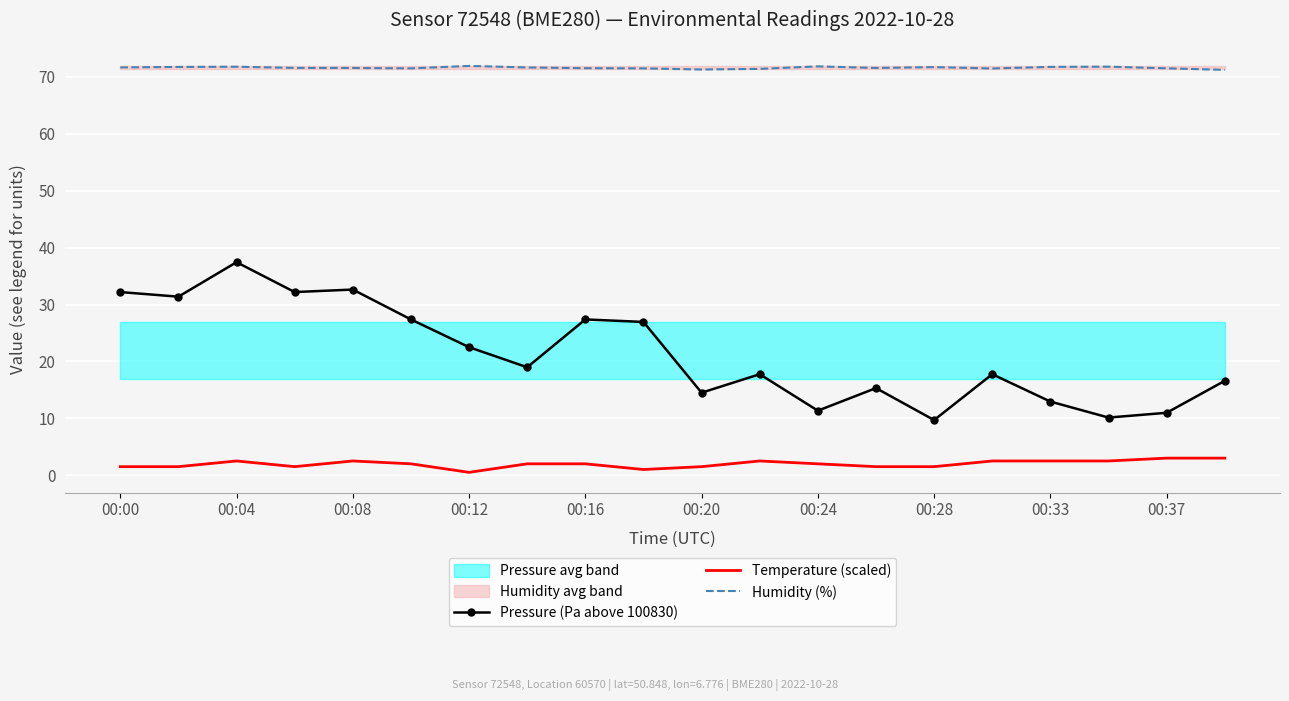

What is the highest value of the Humidity (%) series?

71.9